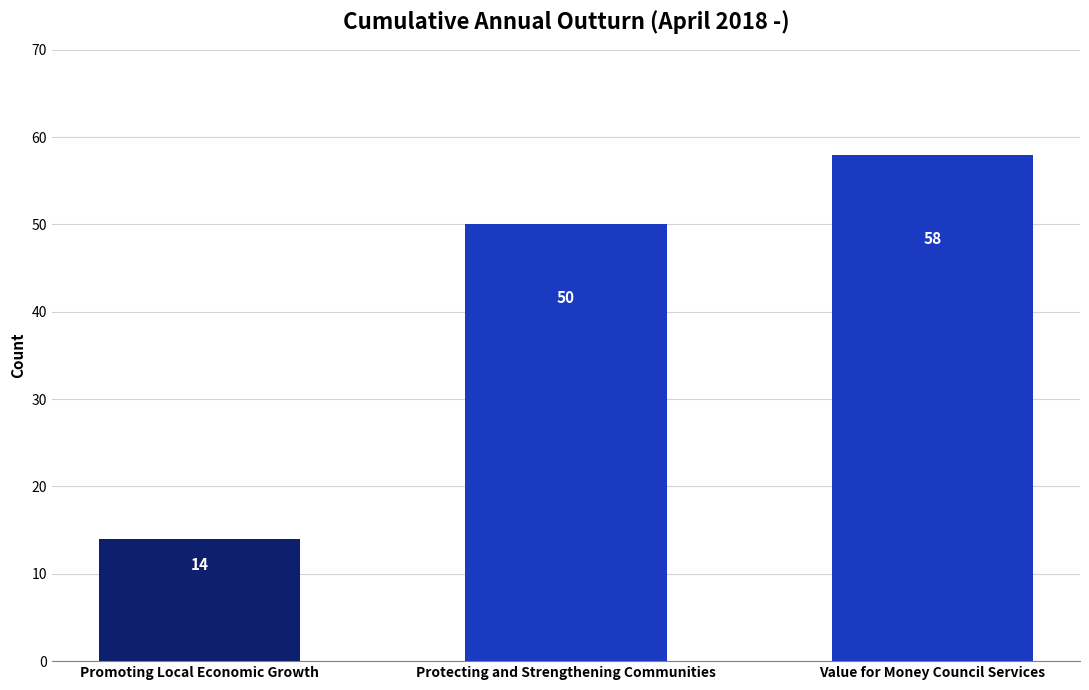

List the labels in order of value, largest first.

Value for Money Council Services, Protecting and Strengthening Communities, Promoting Local Economic Growth